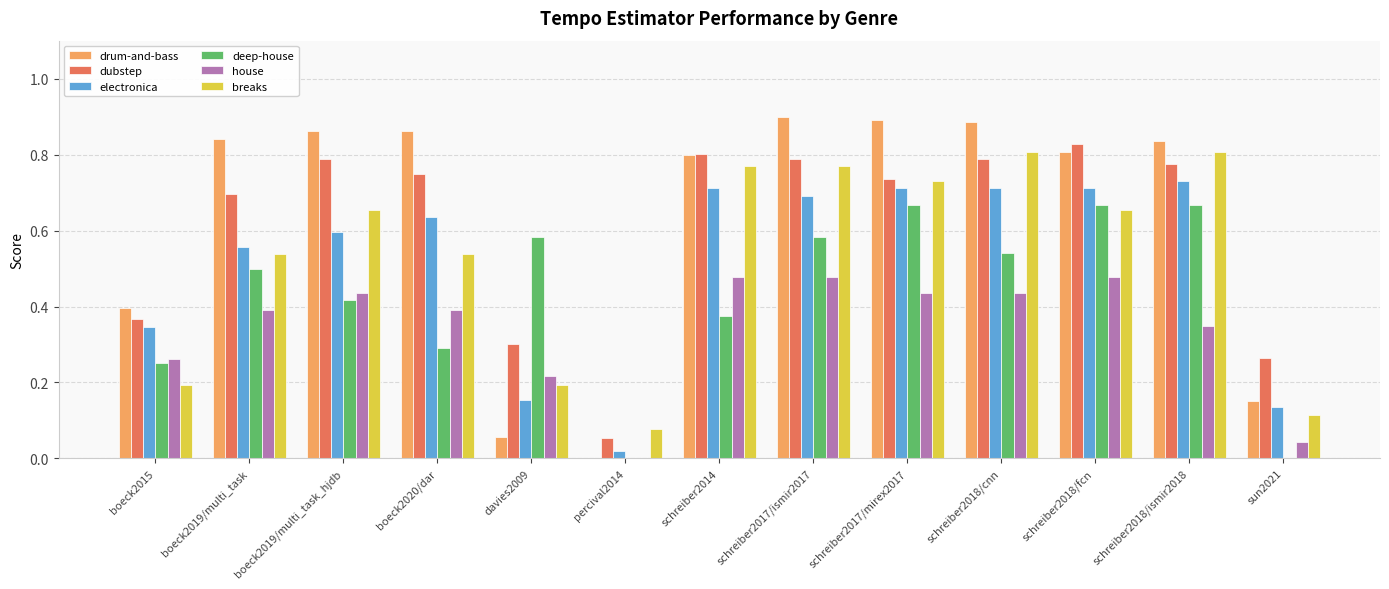

The value of house at boeck2015 is 0.3. True or false?

True